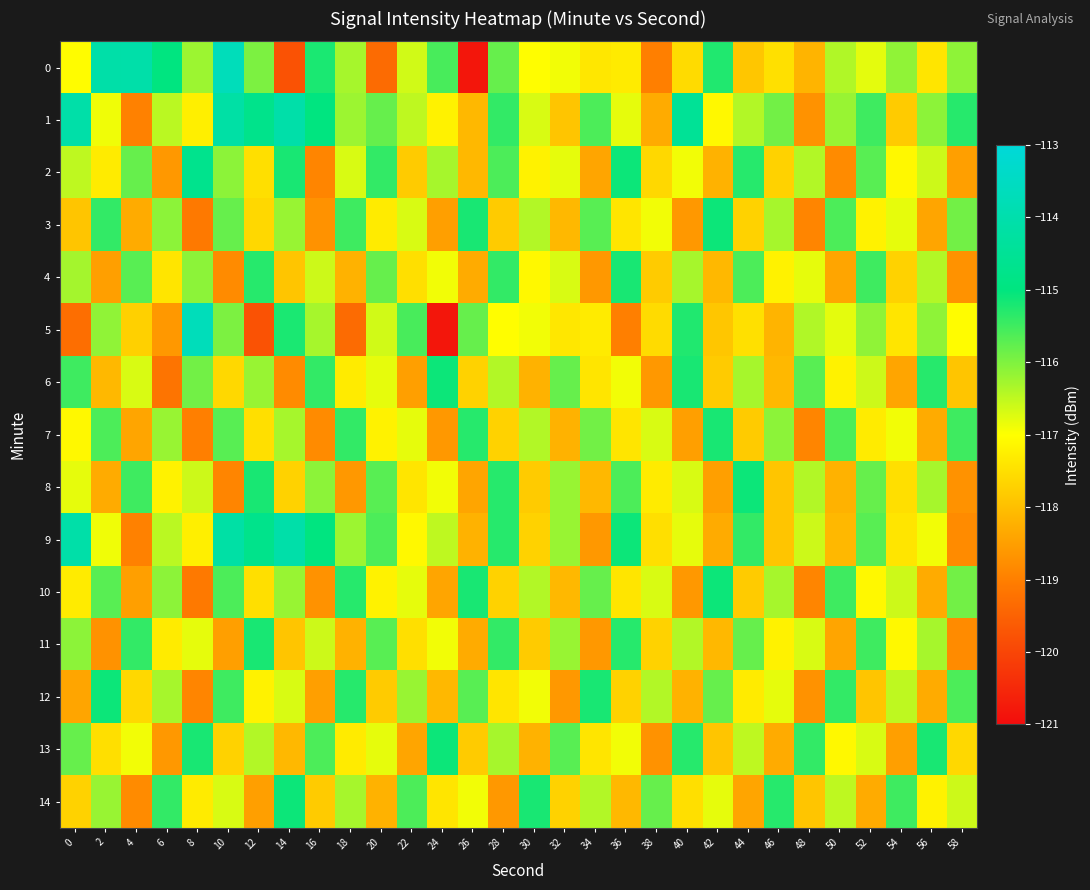

At which category is the sum across all series the highest?

10